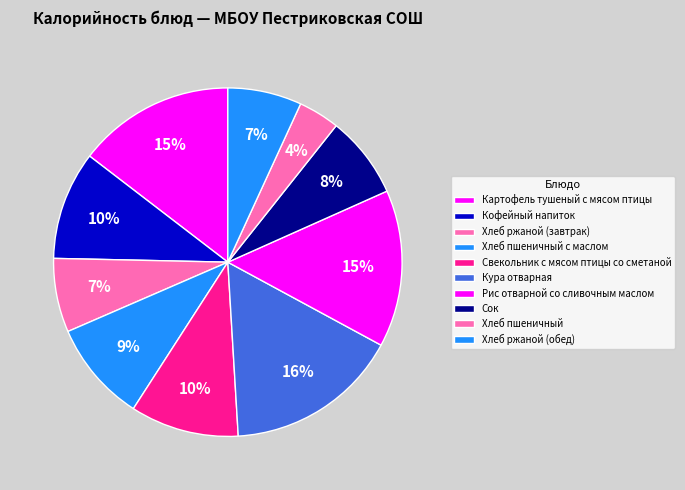

Count the number of slices in the pie.

10